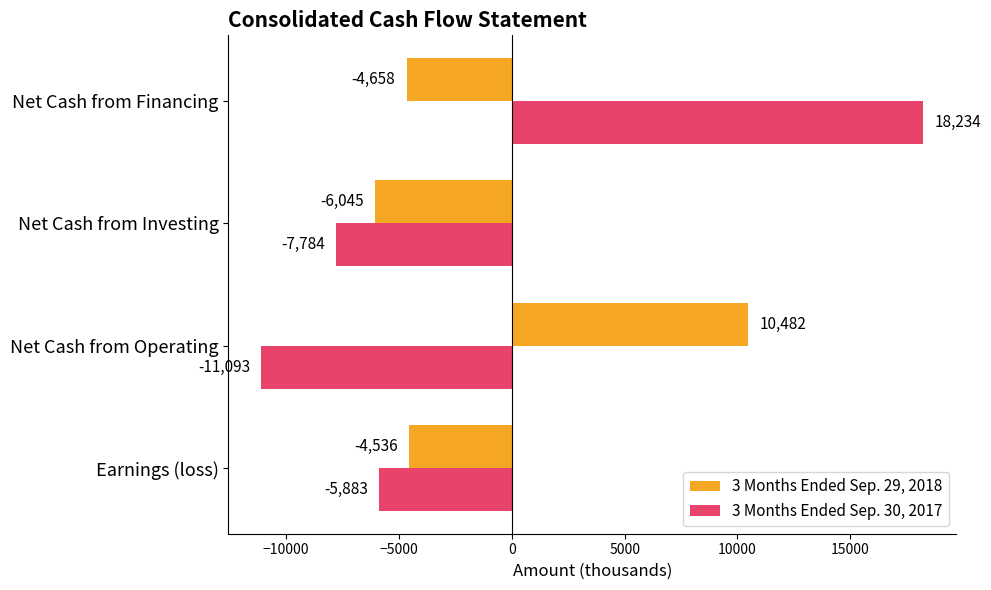

Rank the series by their maximum value, from highest to lowest.

3 Months Ended Sep. 30, 2017, 3 Months Ended Sep. 29, 2018